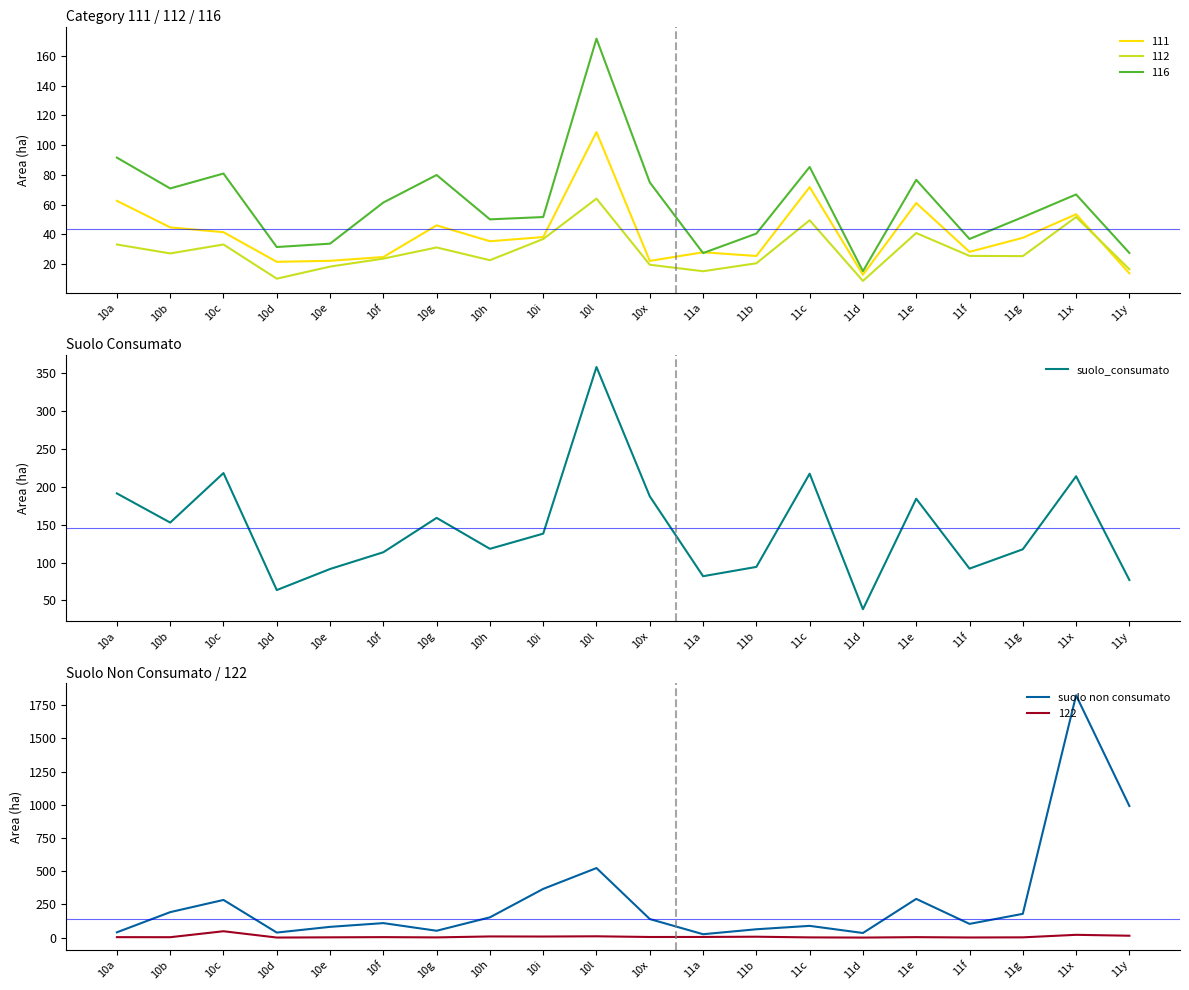

The value of suolo non consumato at 11d is 47.0. True or false?

False